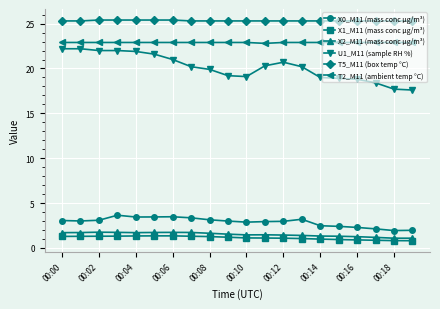

What is the value of the X0_M11 (mass conc μg/m³) point at the 6th from the left?

3.5